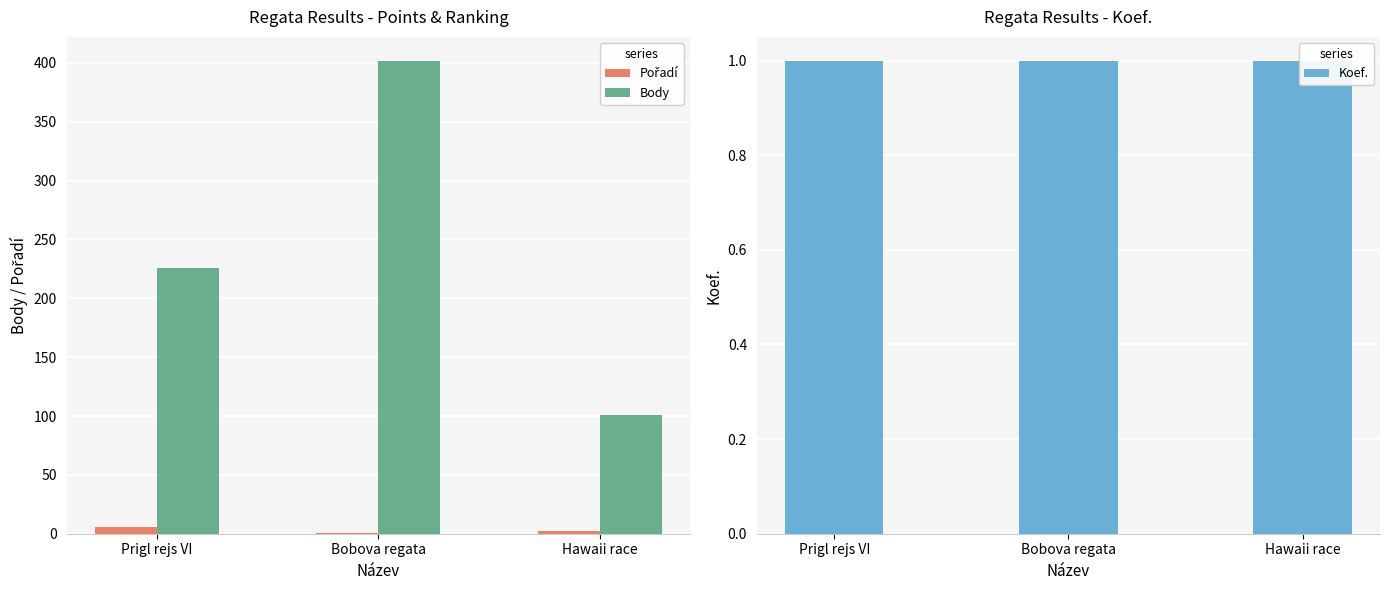

What is the label of the 3rd bar from the right?

Prigl rejs VI